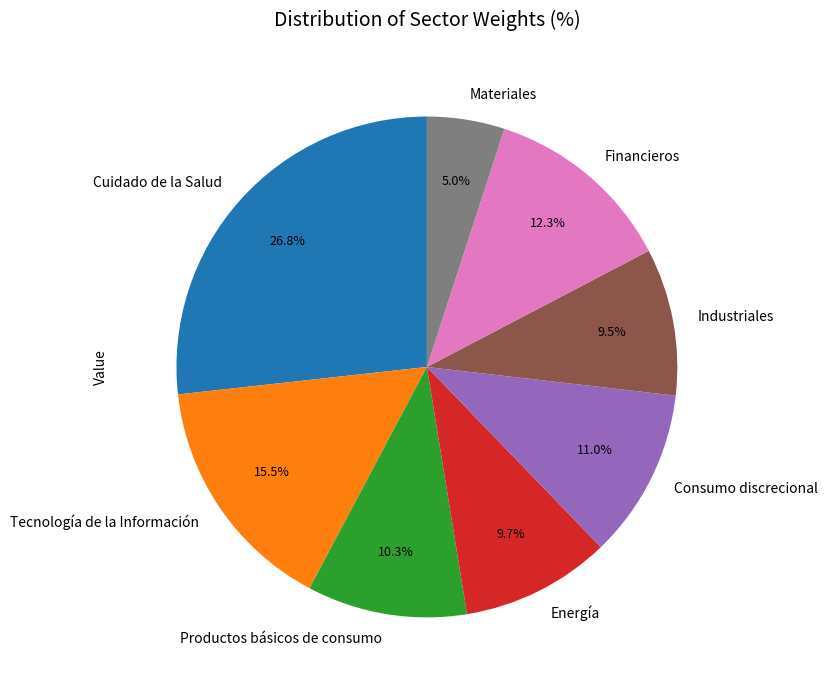

To the nearest percent, what is the combined percentage of Productos básicos de consumo and Consumo discrecional?

21%